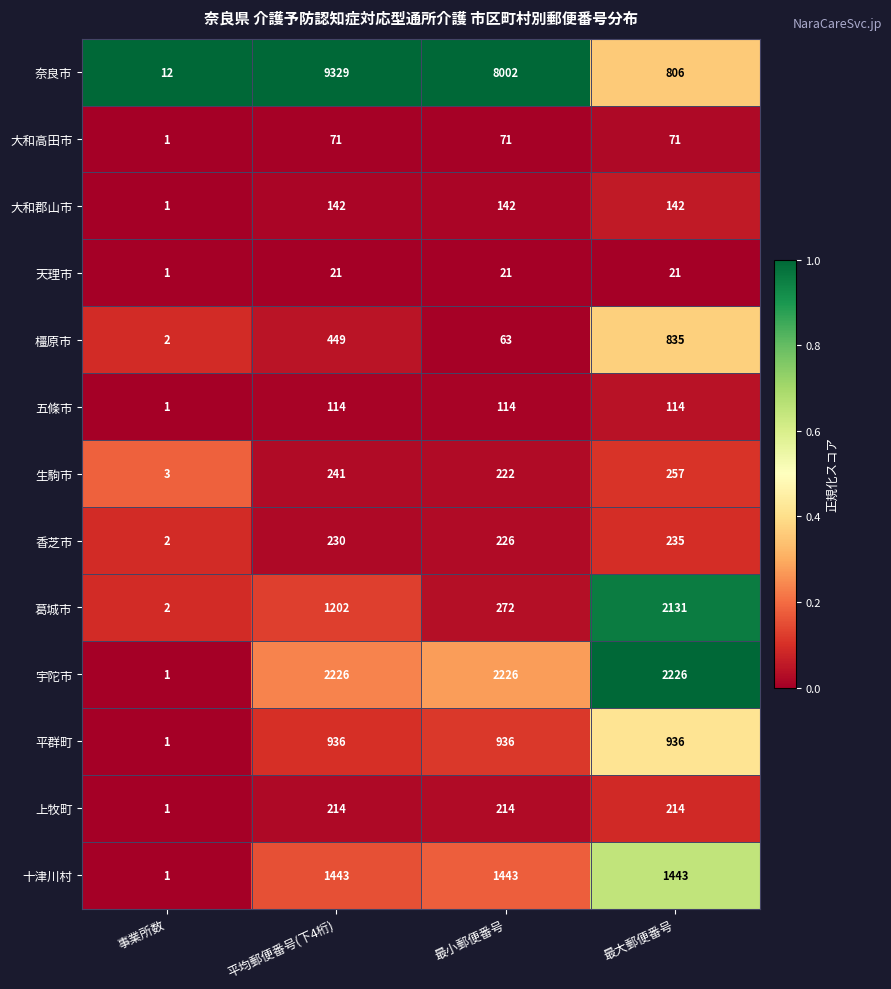

At 最大郵便番号, list the series in order from largest to smallest.

宇陀市, 葛城市, 十津川村, 平群町, 橿原市, 奈良市, 生駒市, 香芝市, 上牧町, 大和郡山市, 五條市, 大和高田市, 天理市